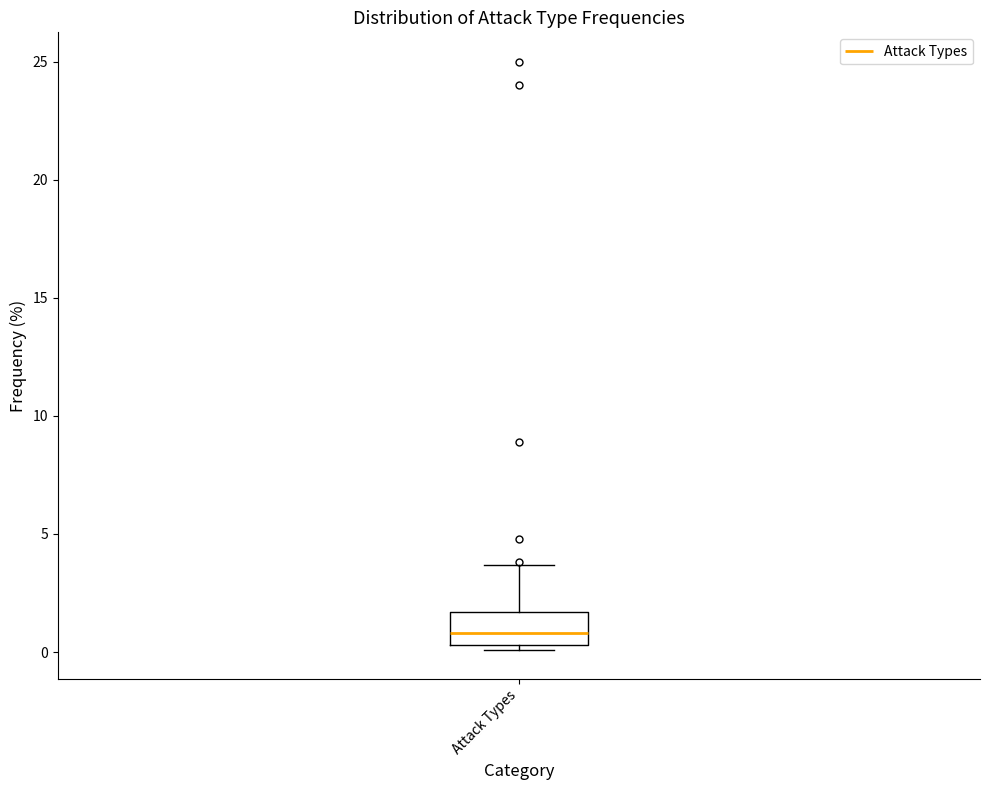

Transcribe this box plot: give where the median line is, the range the box spans, and where the two whiskers end, as read against the y-axis. The values are not printed on the chart, so give them approximately, as read against the axis.

median 1.0, box 0.5 to 1.5, whiskers 0.0 to 3.5